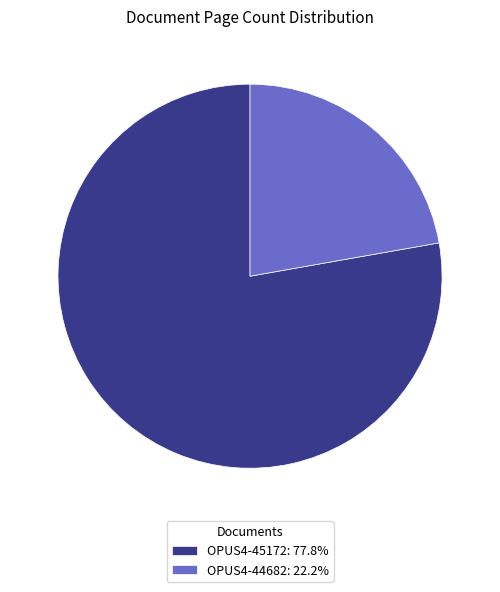

The OPUS4-45172 slice represents 72% of the pie. True or false?

False